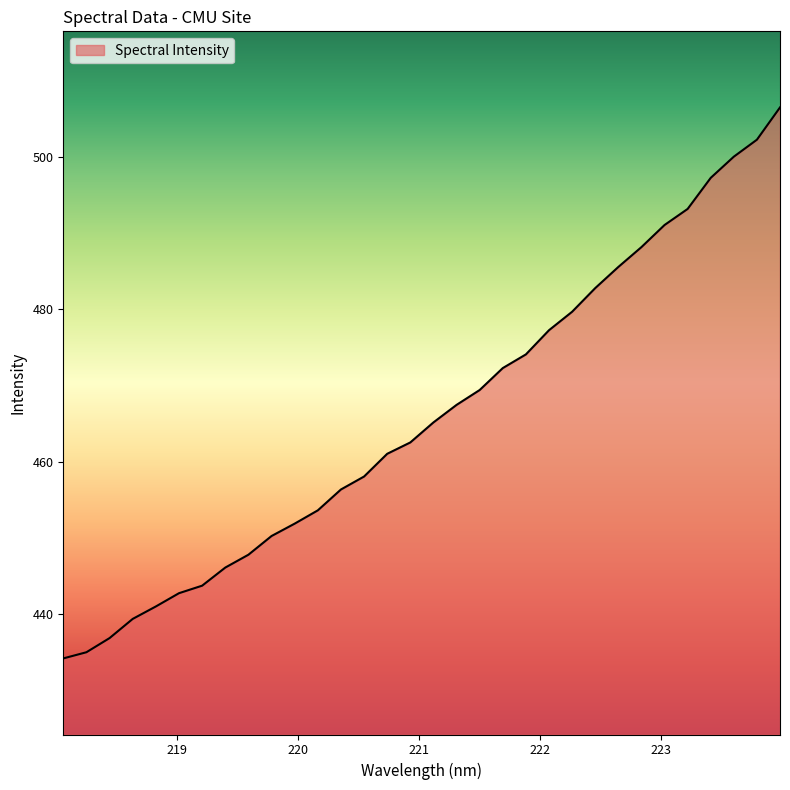

What is the difference between the maximum and minimum values?

72.4